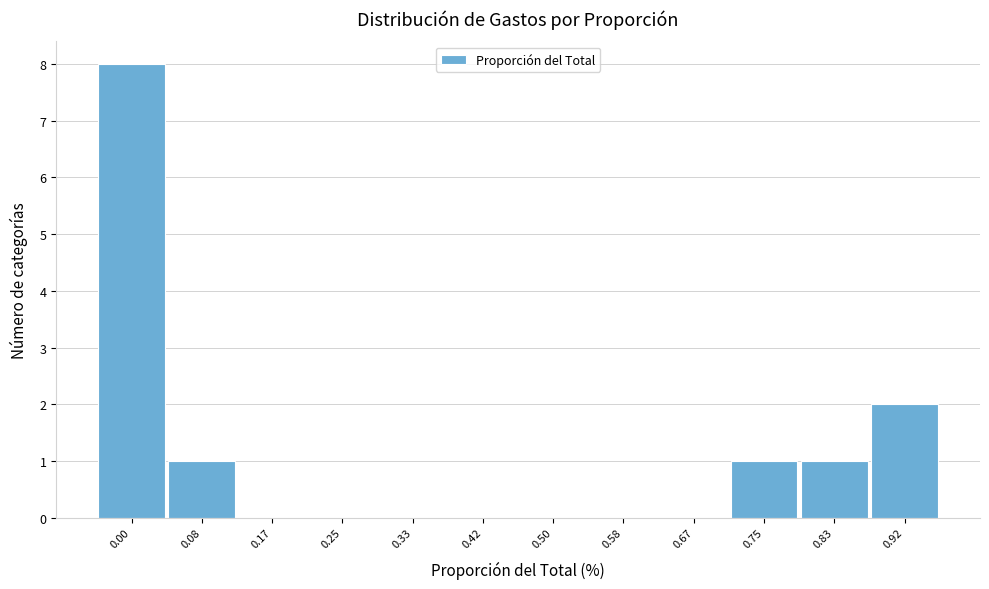

Reading left to right, list all the values displayed in this chart.

0.00=8	0.08=1	0.17=0	0.25=0	0.33=0	0.42=0	0.50=0	0.58=0	0.67=0	0.75=1	0.83=1	0.92=2